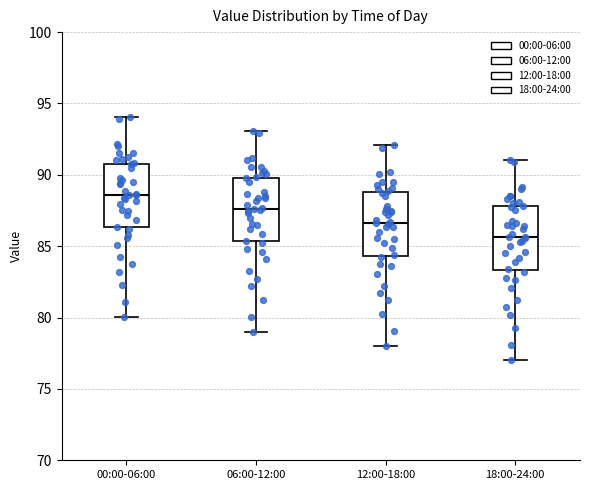

Where does the median line of the box for 18:00-24:00 sit on the y-axis? The values are not printed on the chart, so give them approximately, as read against the axis.

85.5